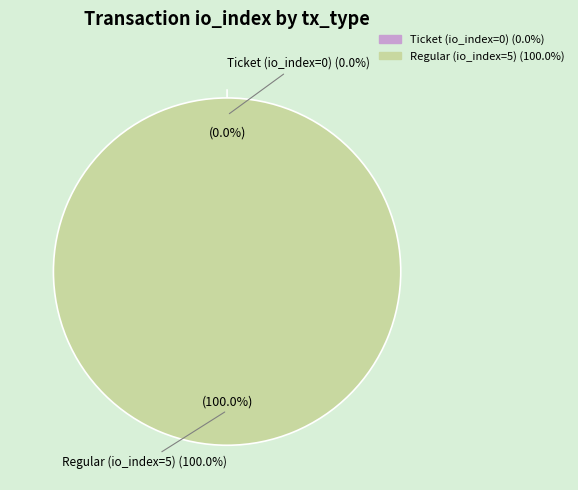

Is the sum of Ticket (io_index=0) and Regular (io_index=5) greater than half?

Yes